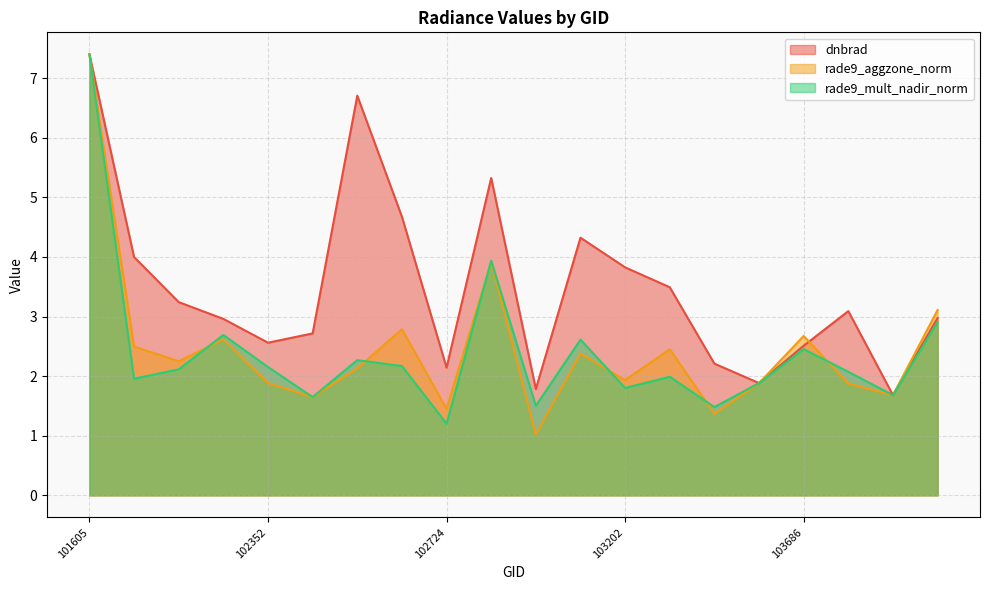

Is it true that dnbrad equals 3.2 at 103448?

False